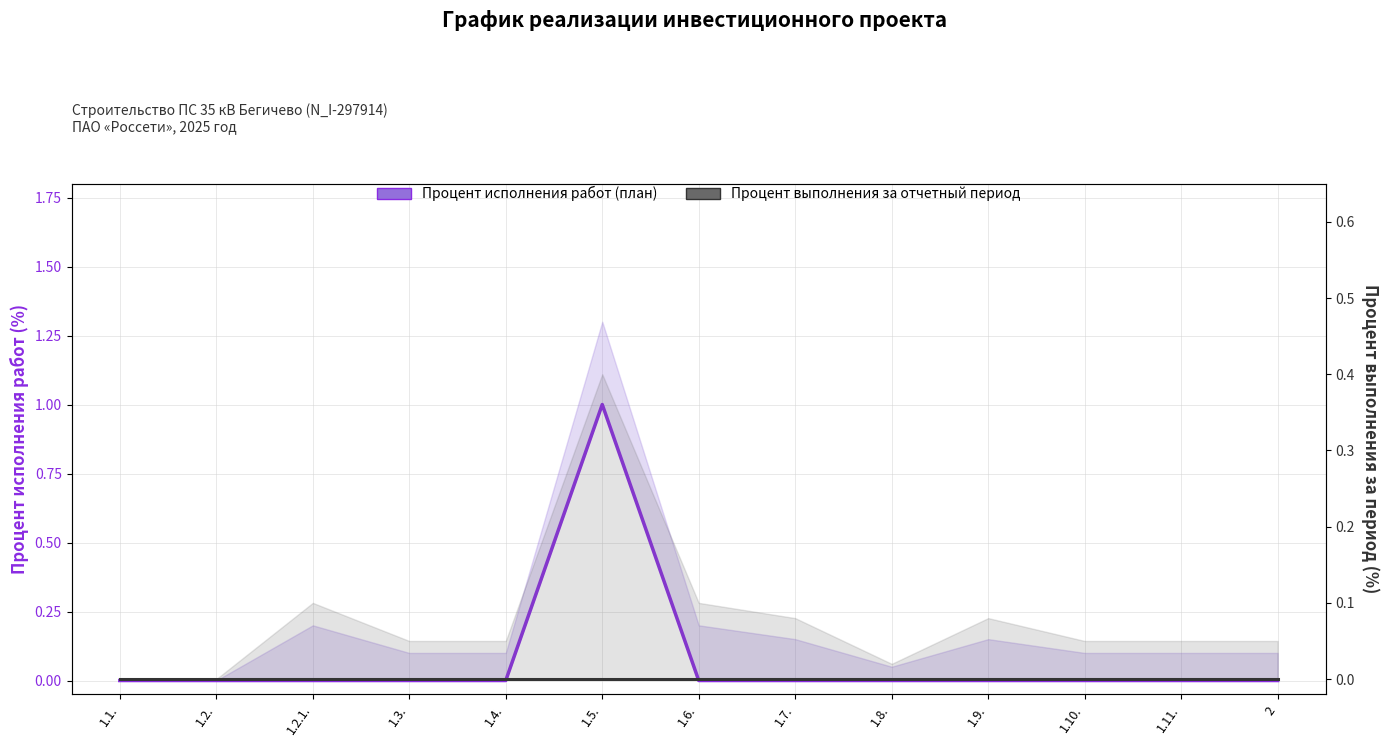

Reading right to left, what are all the values shown in this chart?

Процент исполнения работ (план): 0	0	0	0	0	0	0	1	0	0	0	0	0
Процент выполнения за отчетный период: 0	0	0	0	0	0	0	0	0	0	0	0	0